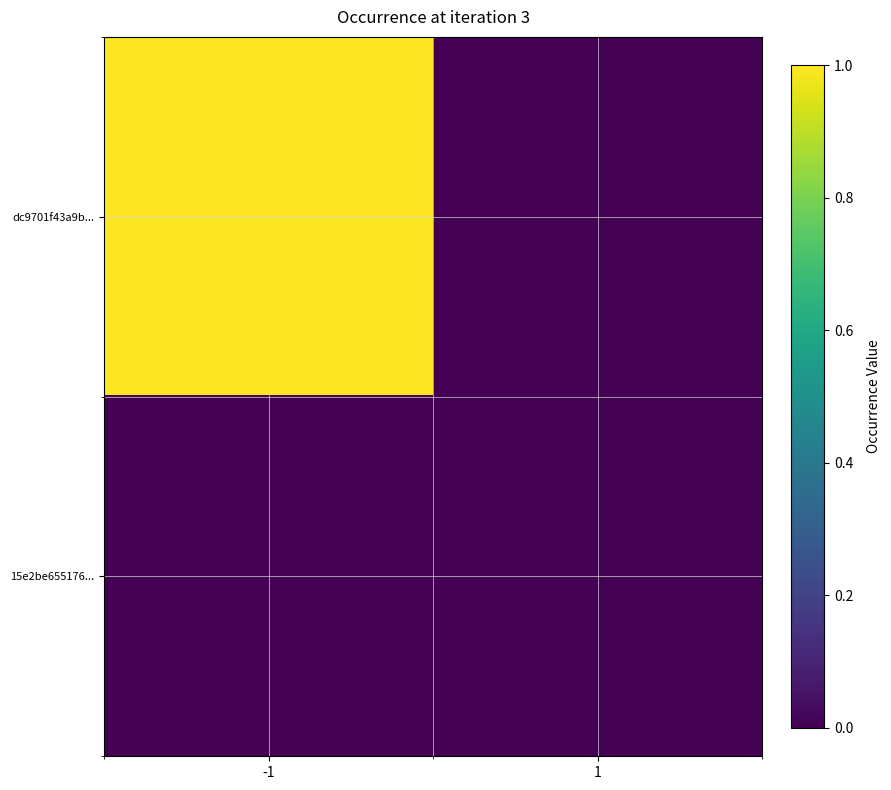

How many data points does each series have?

2